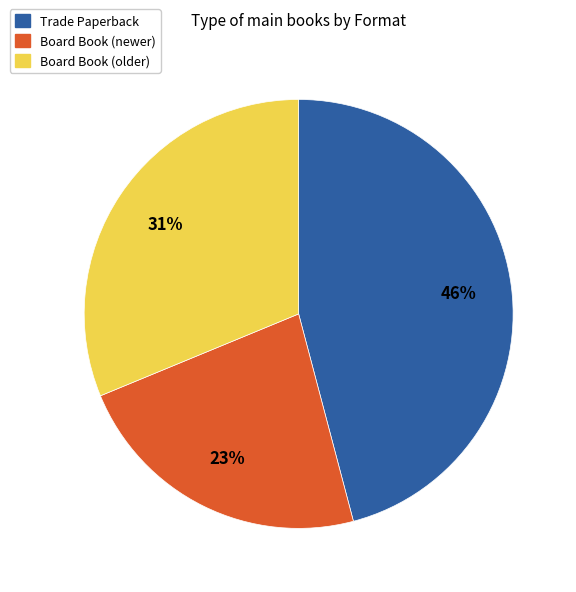

To the nearest percent, what is the difference between the largest and smallest slice percentages?

23%